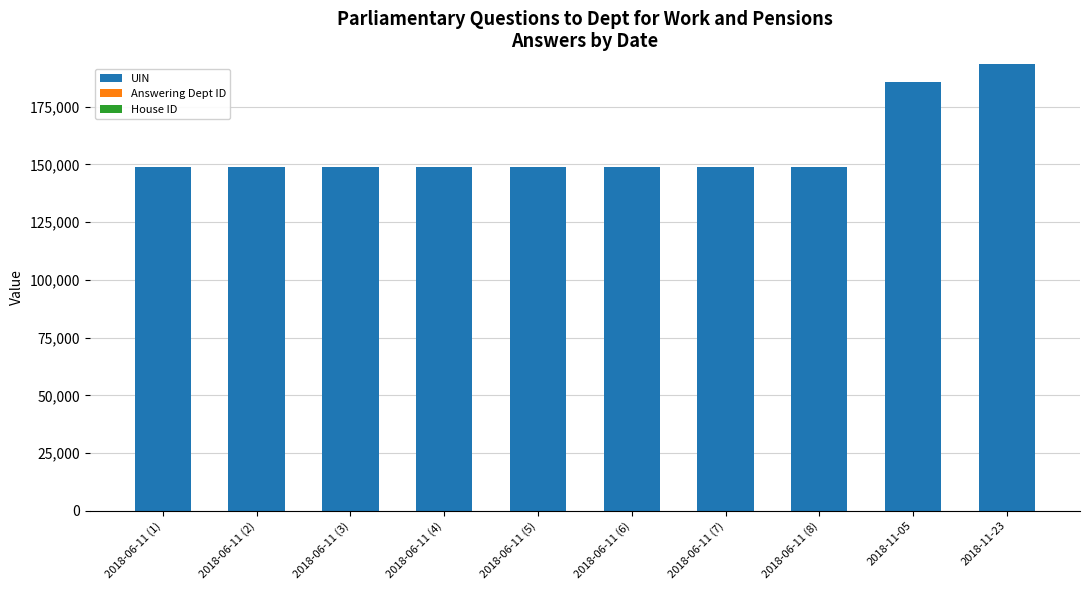

Is it true that UIN equals 71598 at 2018-06-11 (3)?

False